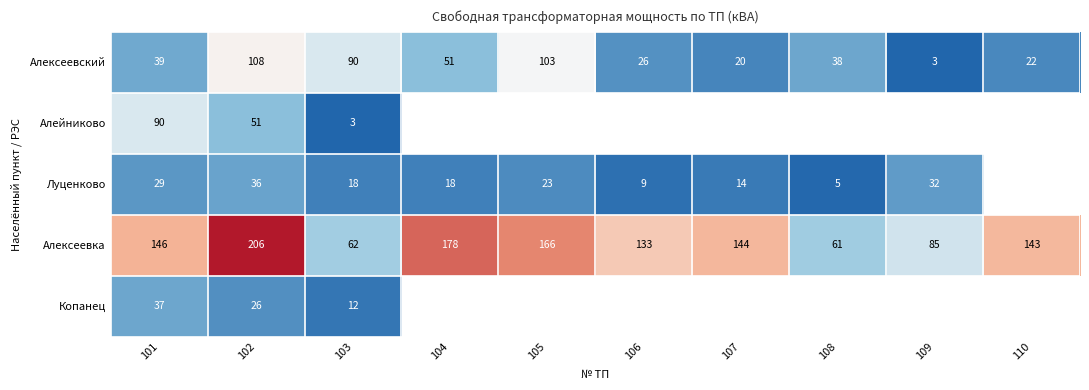

Is it true that Копанец equals 19.8 at 101?

False